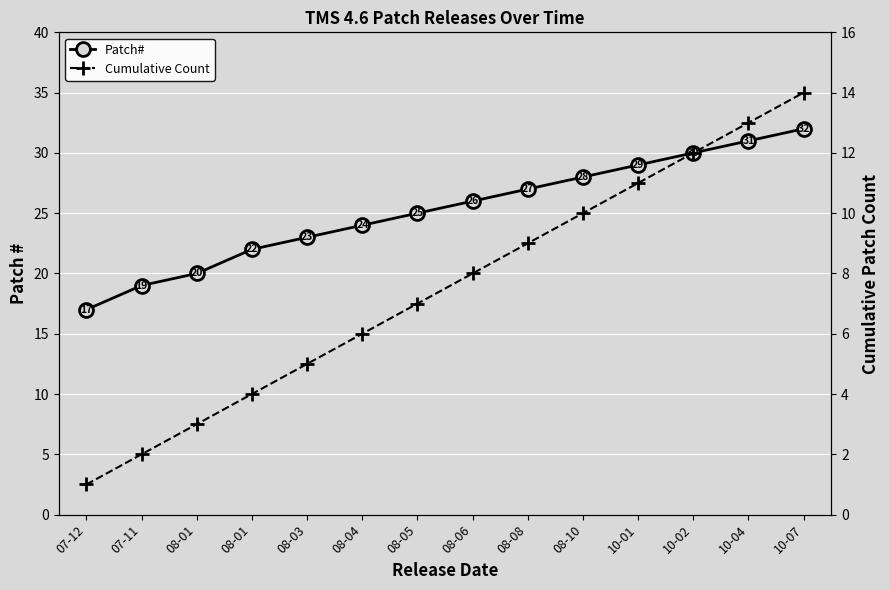

How many lines are shown in the chart?

2